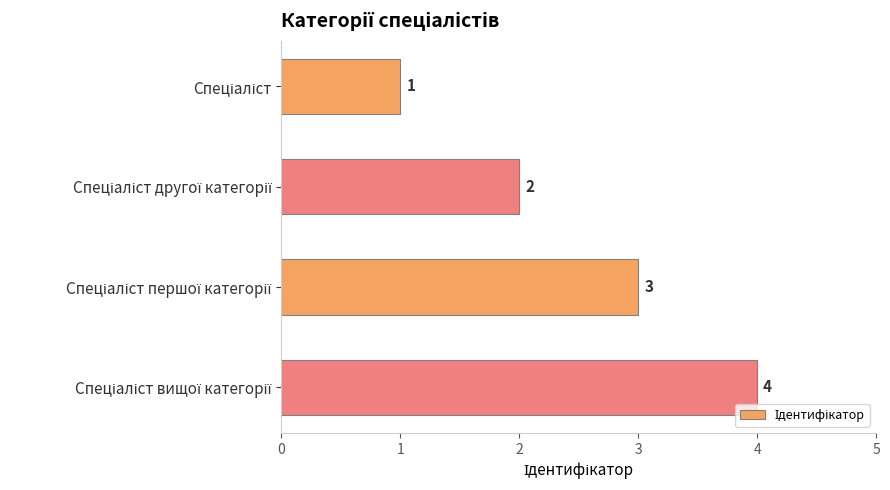

What is the maximum value shown in the chart?

4